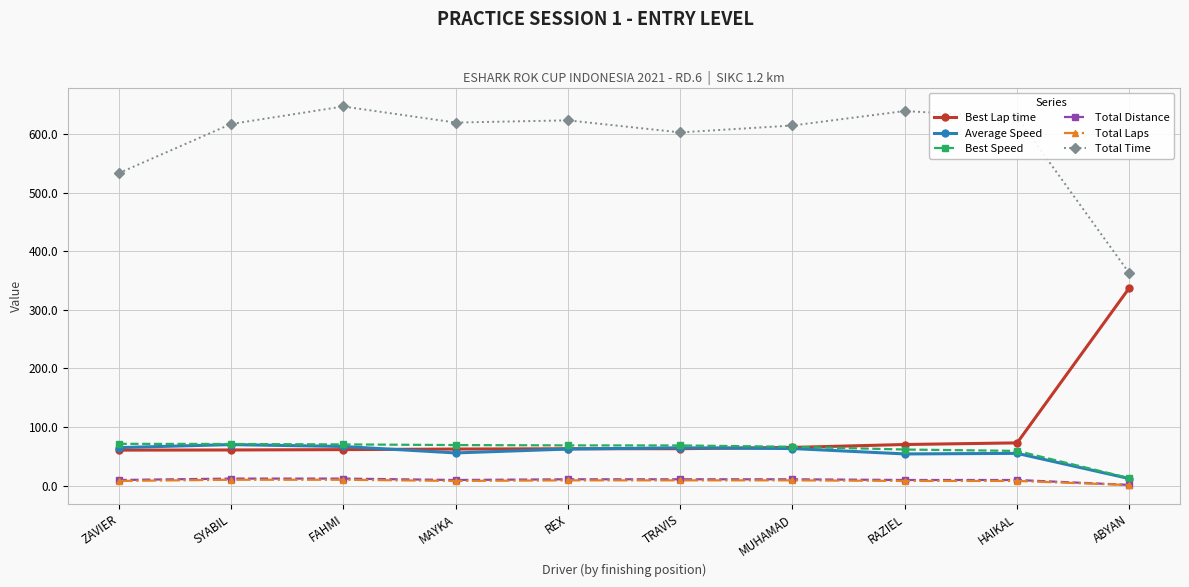

What is the greatest value displayed?

646.9